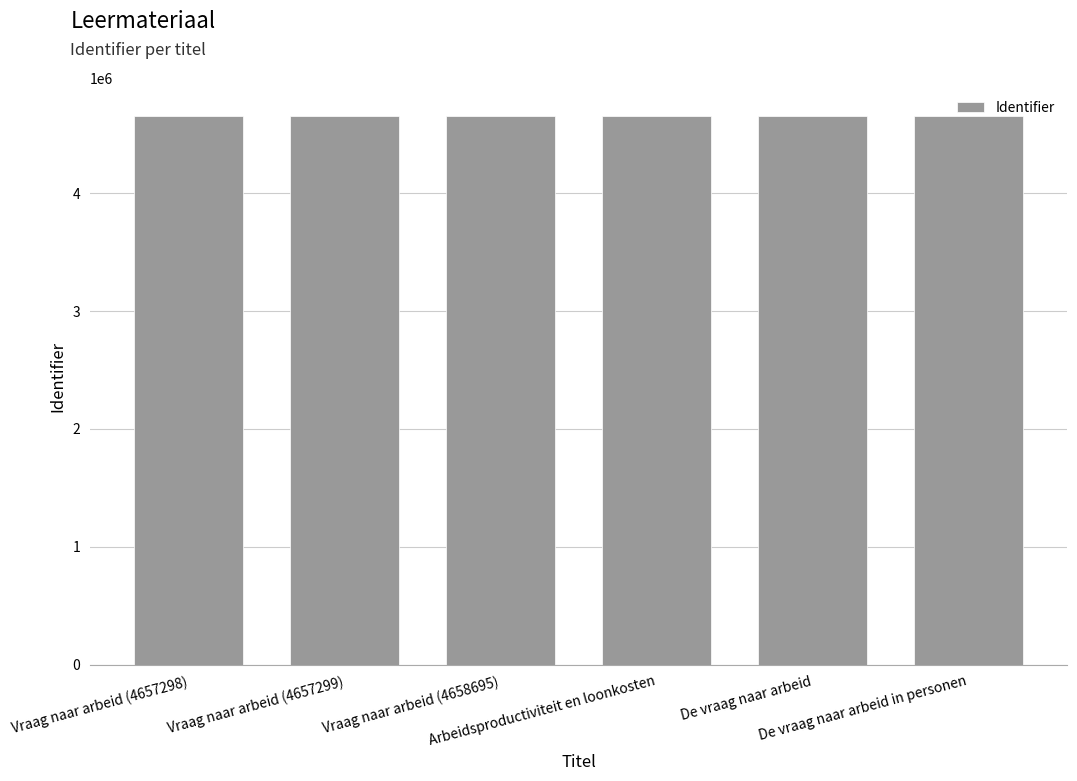

What is the label of the 6th bar from the right?

Vraag naar arbeid (4657298)